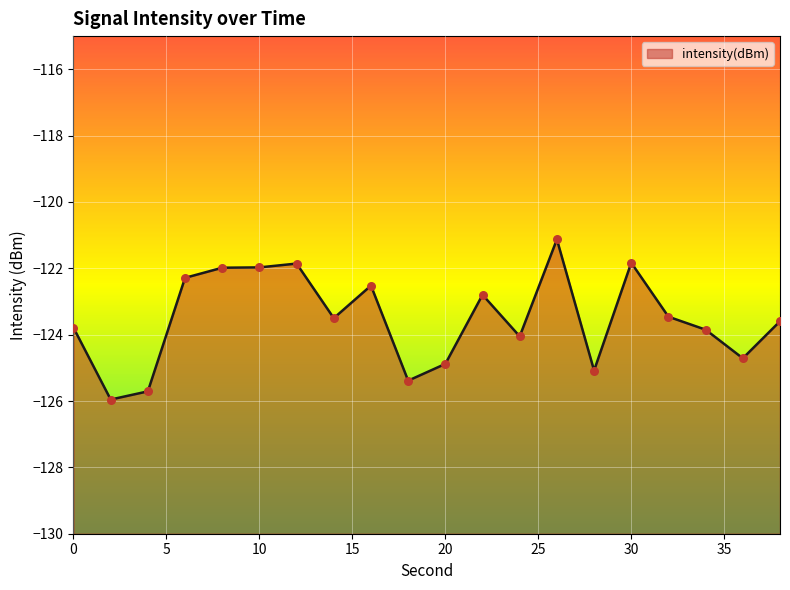

Which has a higher value, 32 or 38?

32